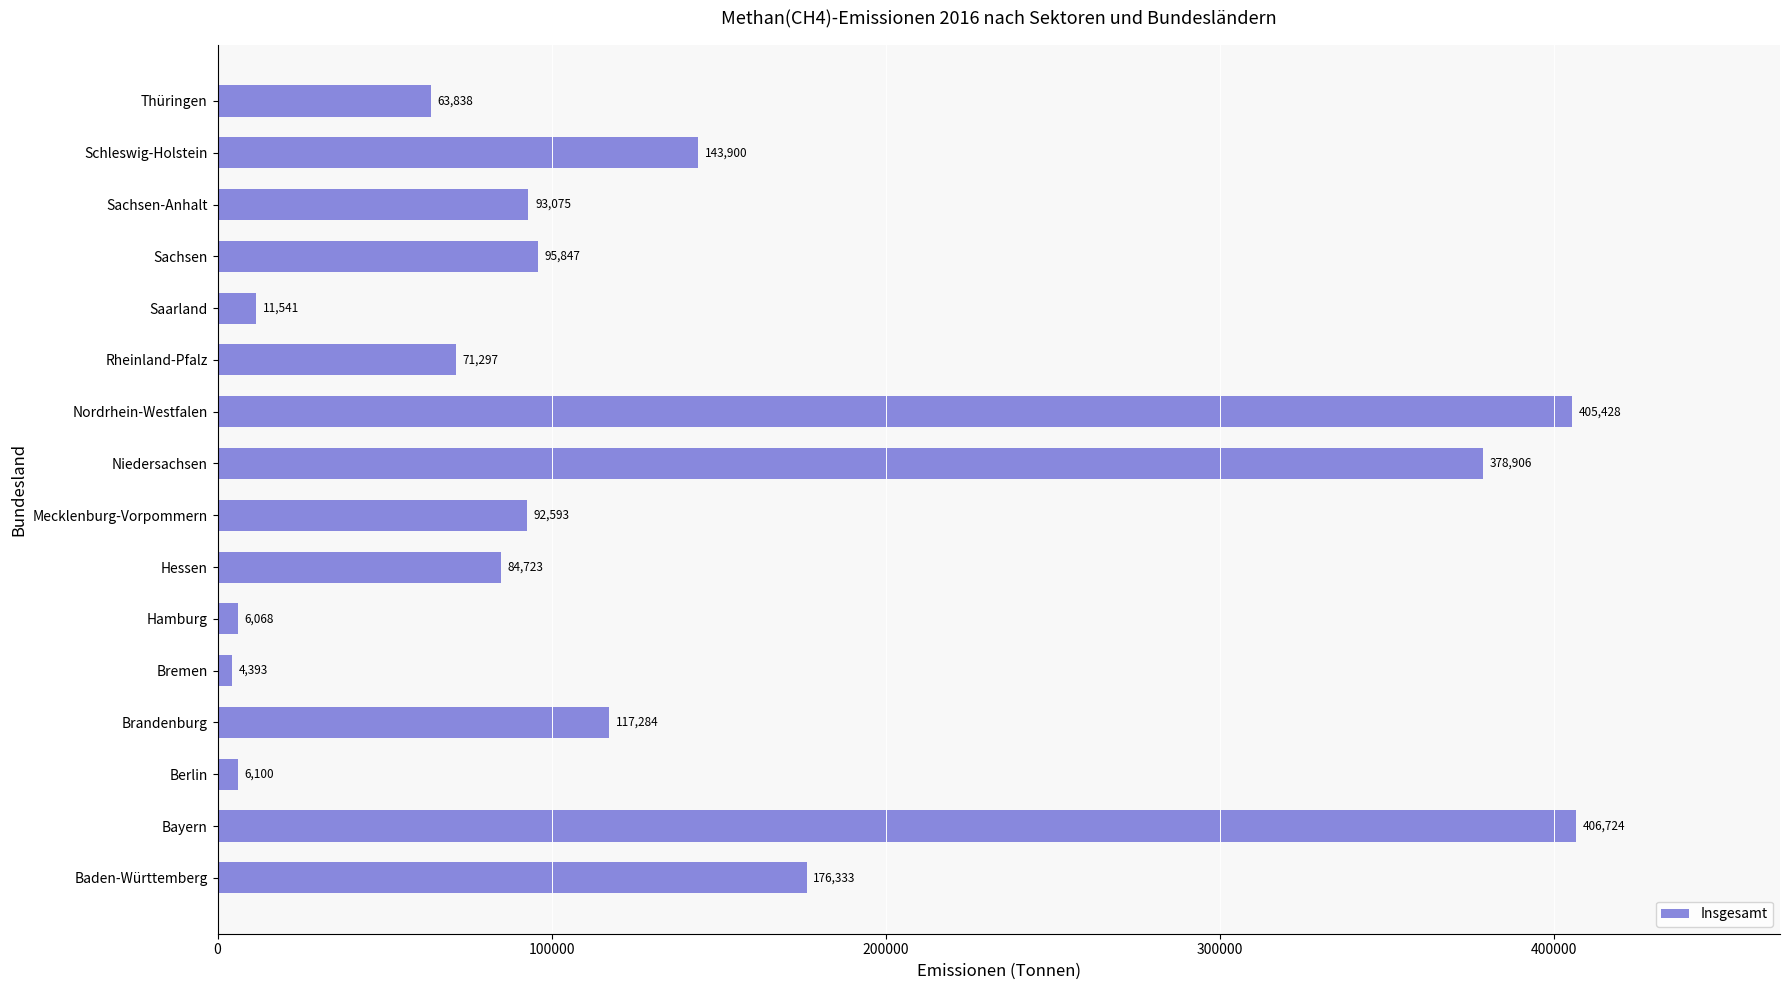

The value at Schleswig-Holstein is 81545. True or false?

False